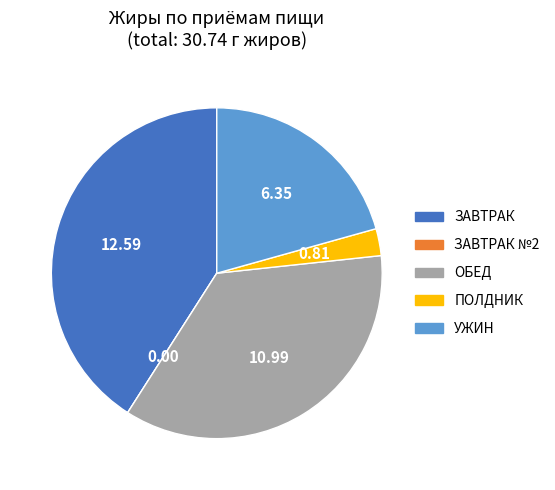

Is there any slice that represents more than half of the pie?

No